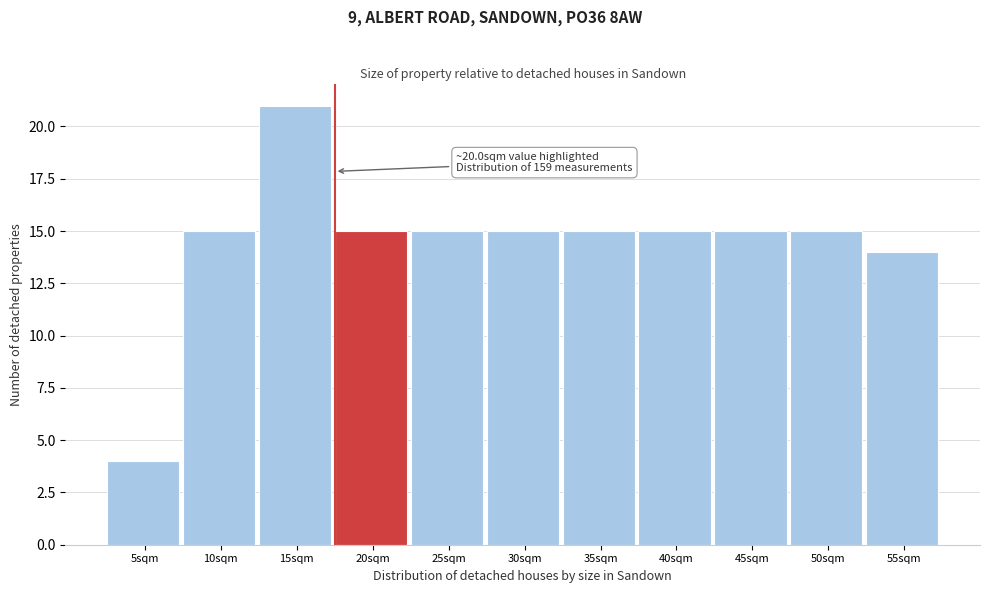

Reading right to left, list all the values displayed in this chart.

55sqm=14	50sqm=15	45sqm=15	40sqm=15	35sqm=15	30sqm=15	25sqm=15	20sqm=15	15sqm=21	10sqm=15	5sqm=4